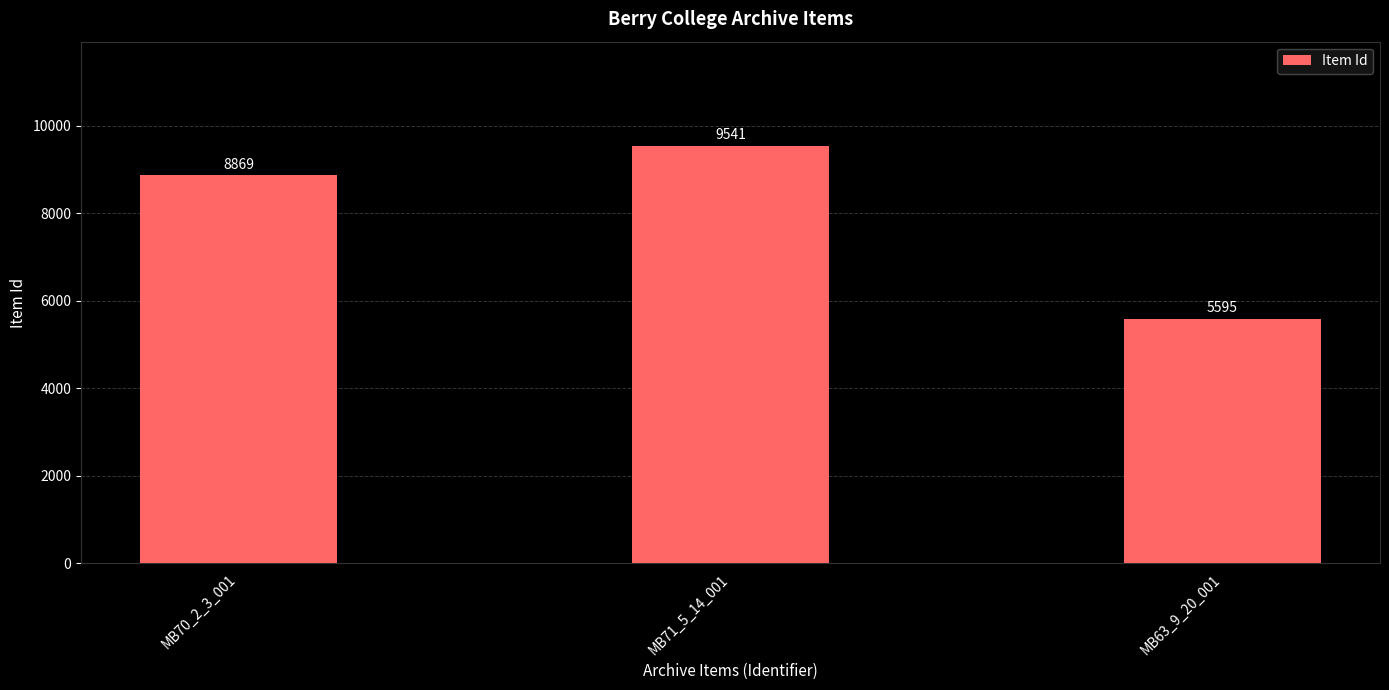

How many data points are less than 8869?

1